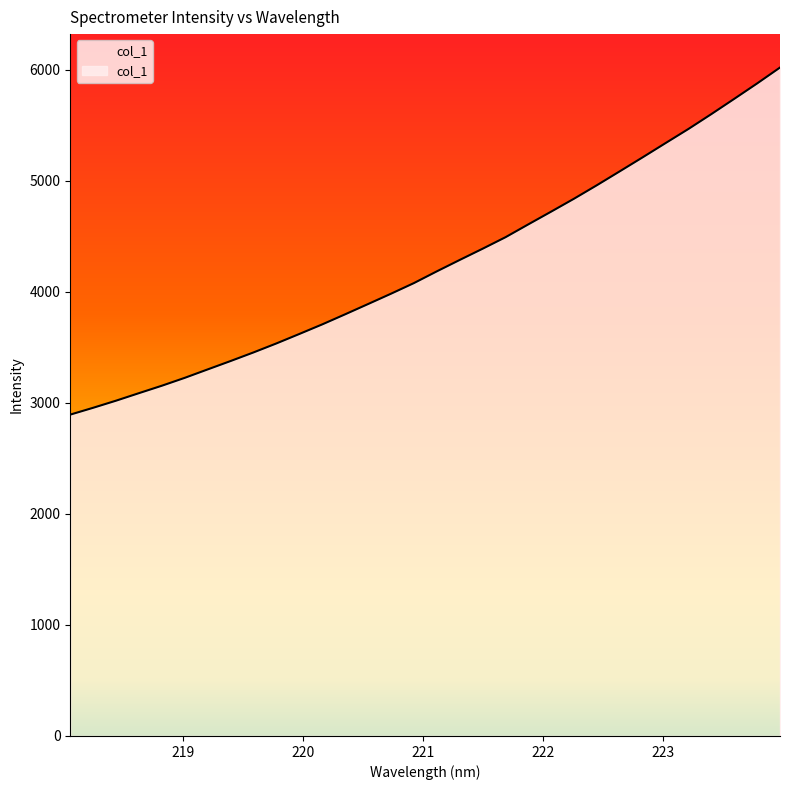

What is the change in value from 220.1623 to 223.408?

+1893.6